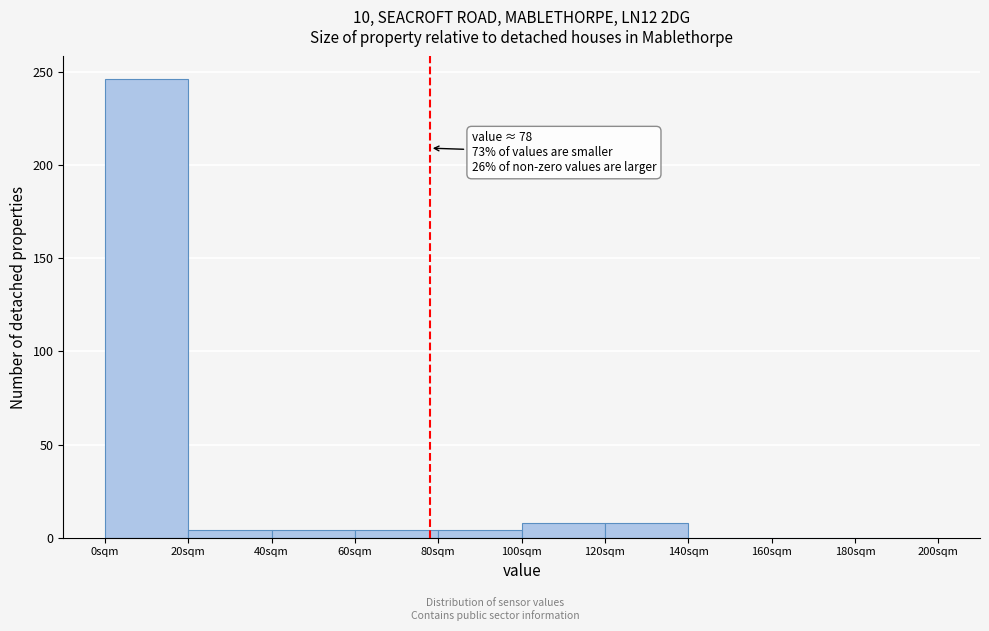

Over which range of the x-axis is the bar tallest?

0 to 20